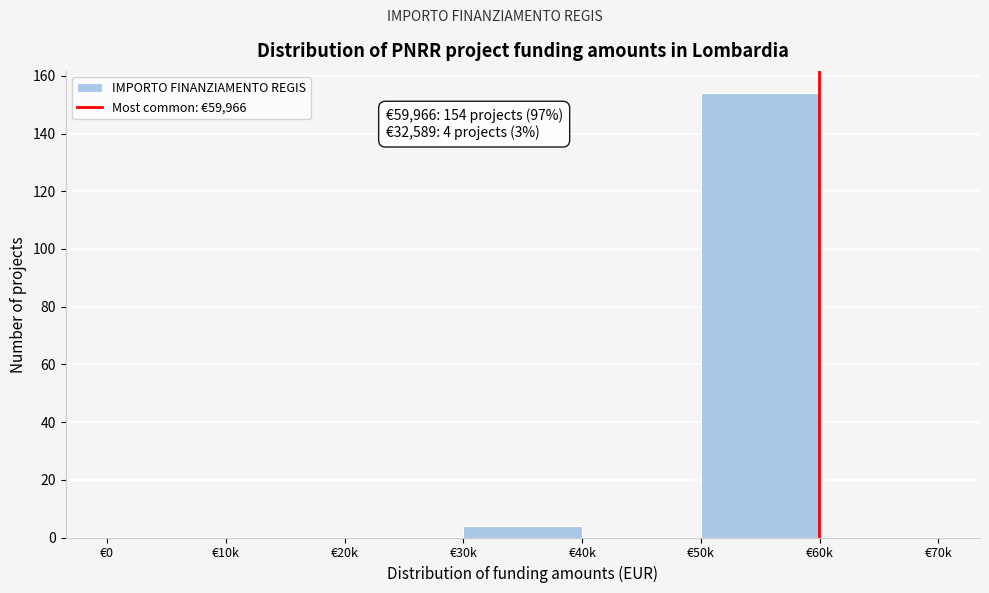

Reading left to right, extract all data points from this chart.

€0=0	€10k=0	€20k=0	€30k=4	€40k=0	€50k=154	€60k=0